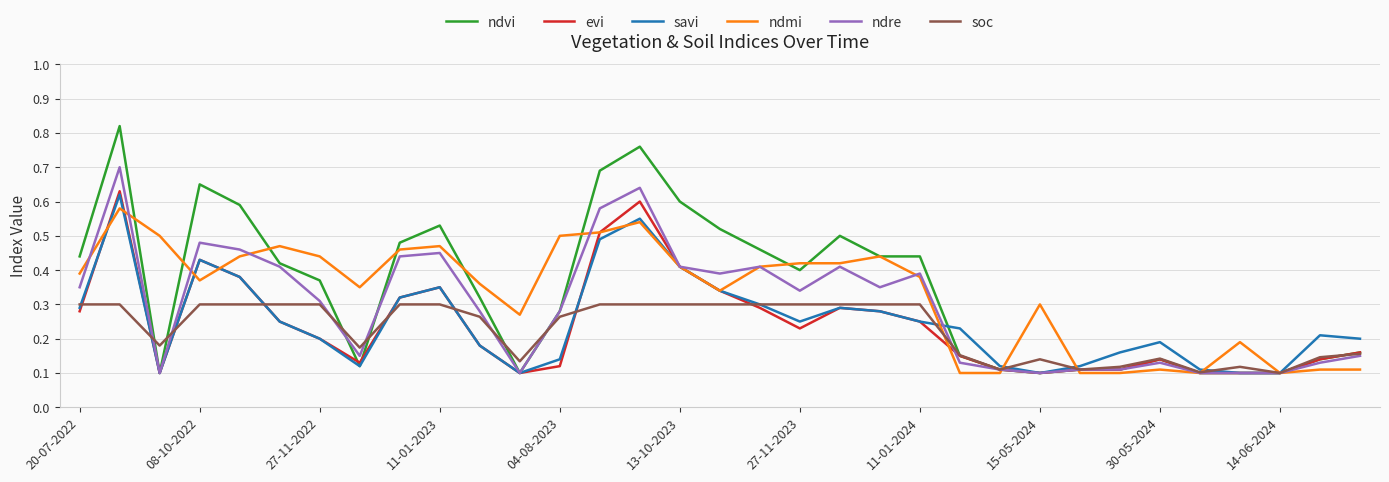

Which series has the largest range (max minus min)?

ndvi